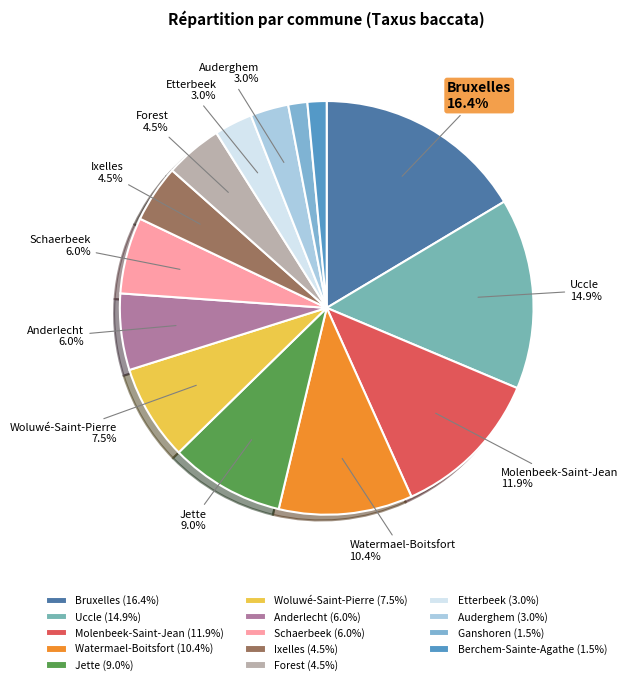

What percentage is NOT represented by Uccle?

85.1%